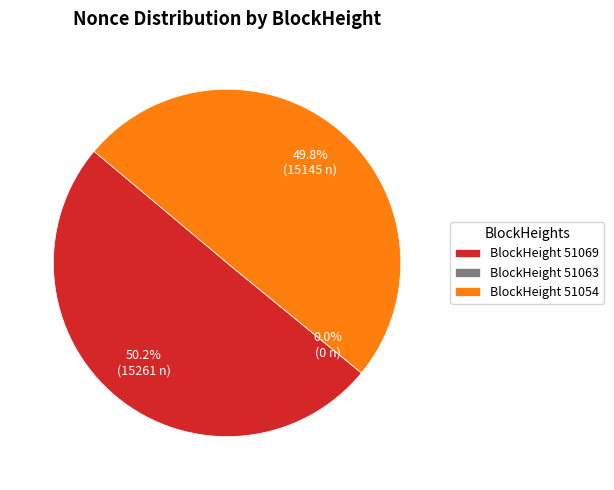

Does any single category account for the majority?

Yes